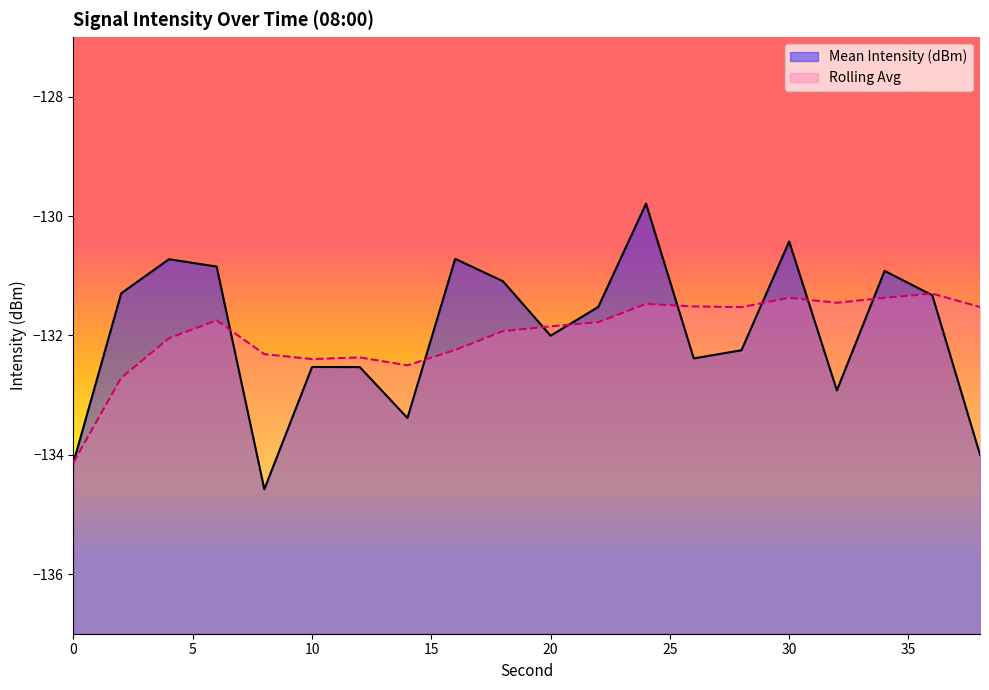

What is the difference between the second highest and second lowest values in the Rolling Avg series?

1.3